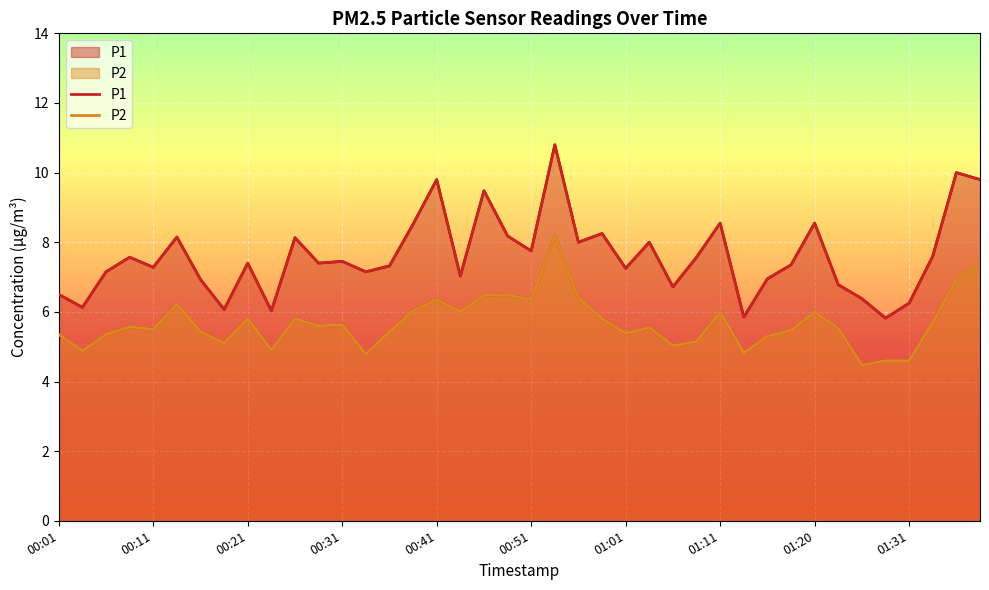

Between 27 and 17, which is larger?

27